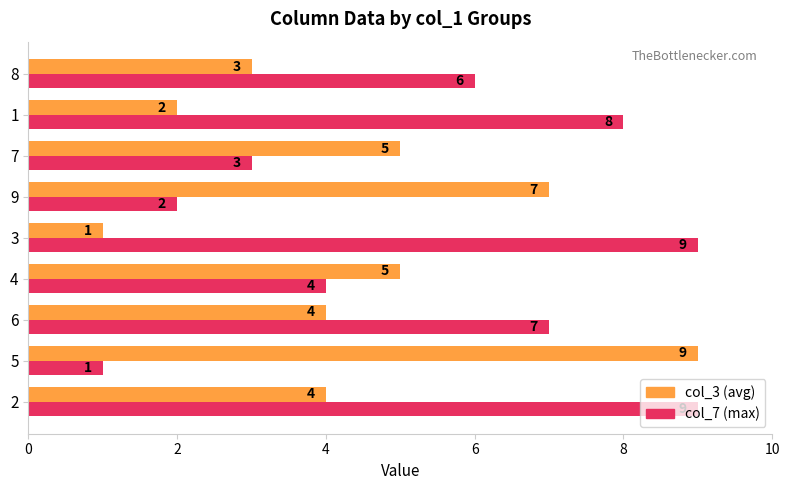

What is the difference between the highest and lowest values at 5?

8